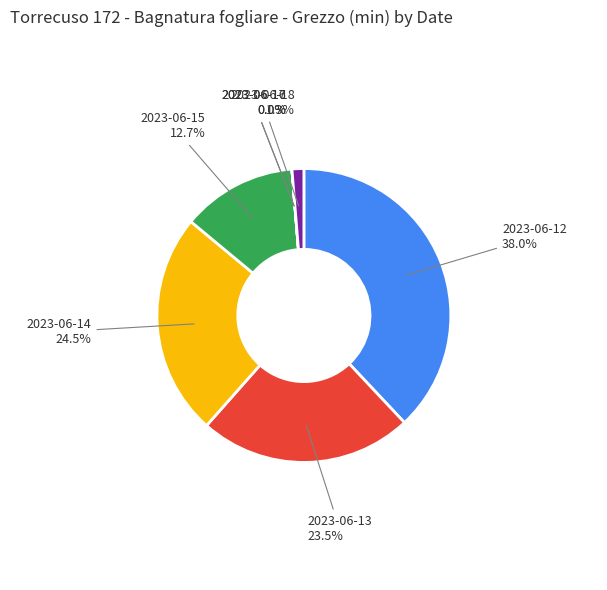

Which has a higher value, 2023-06-12 or 2023-06-18?

2023-06-12